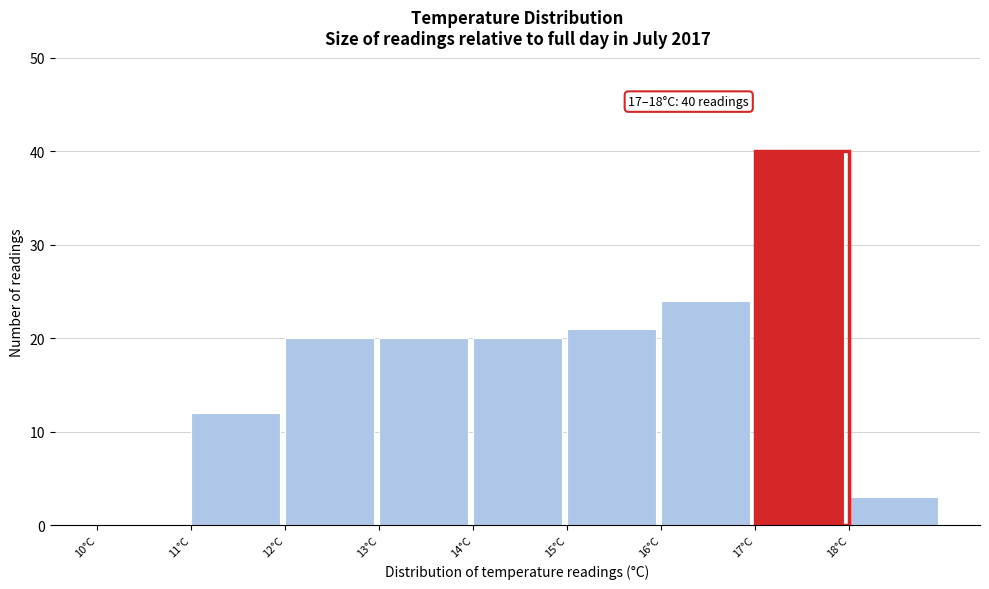

Over which range of the x-axis is the bar tallest?

17 to 18